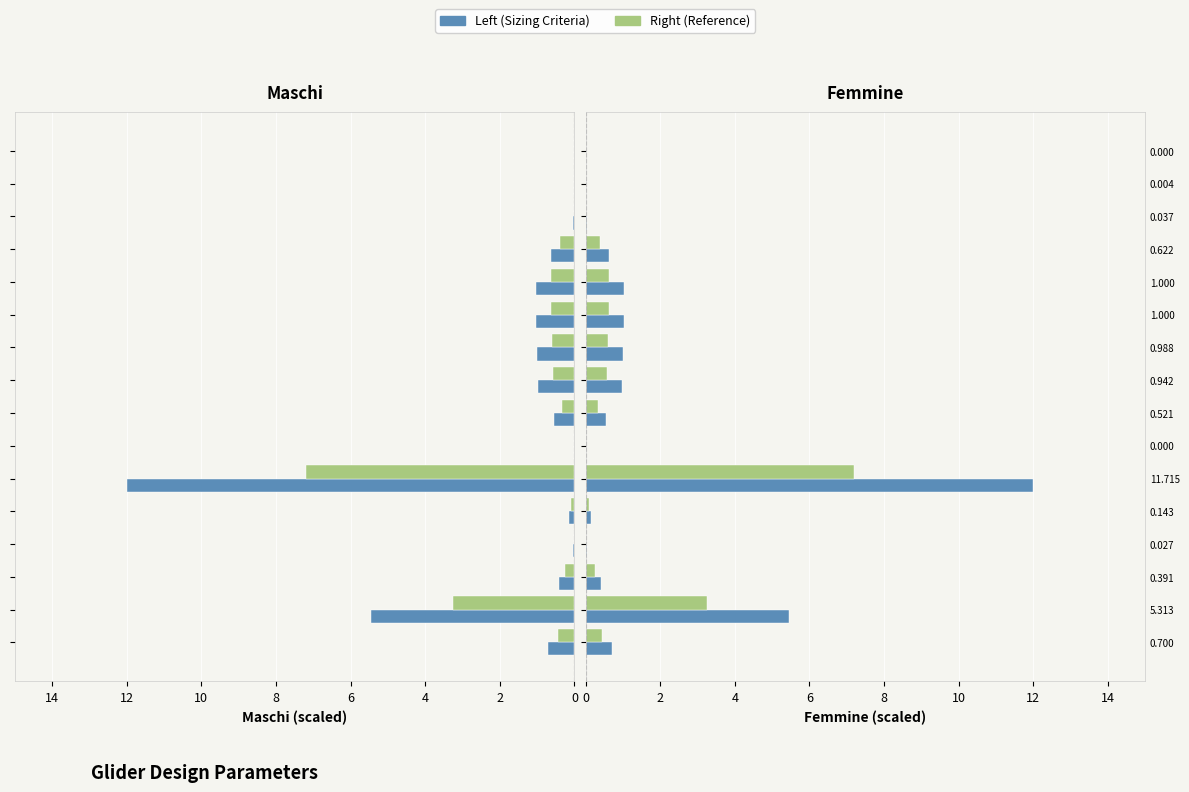

The Left (Sizing Criteria) series shows 1.6 at 1.000. True or false?

False